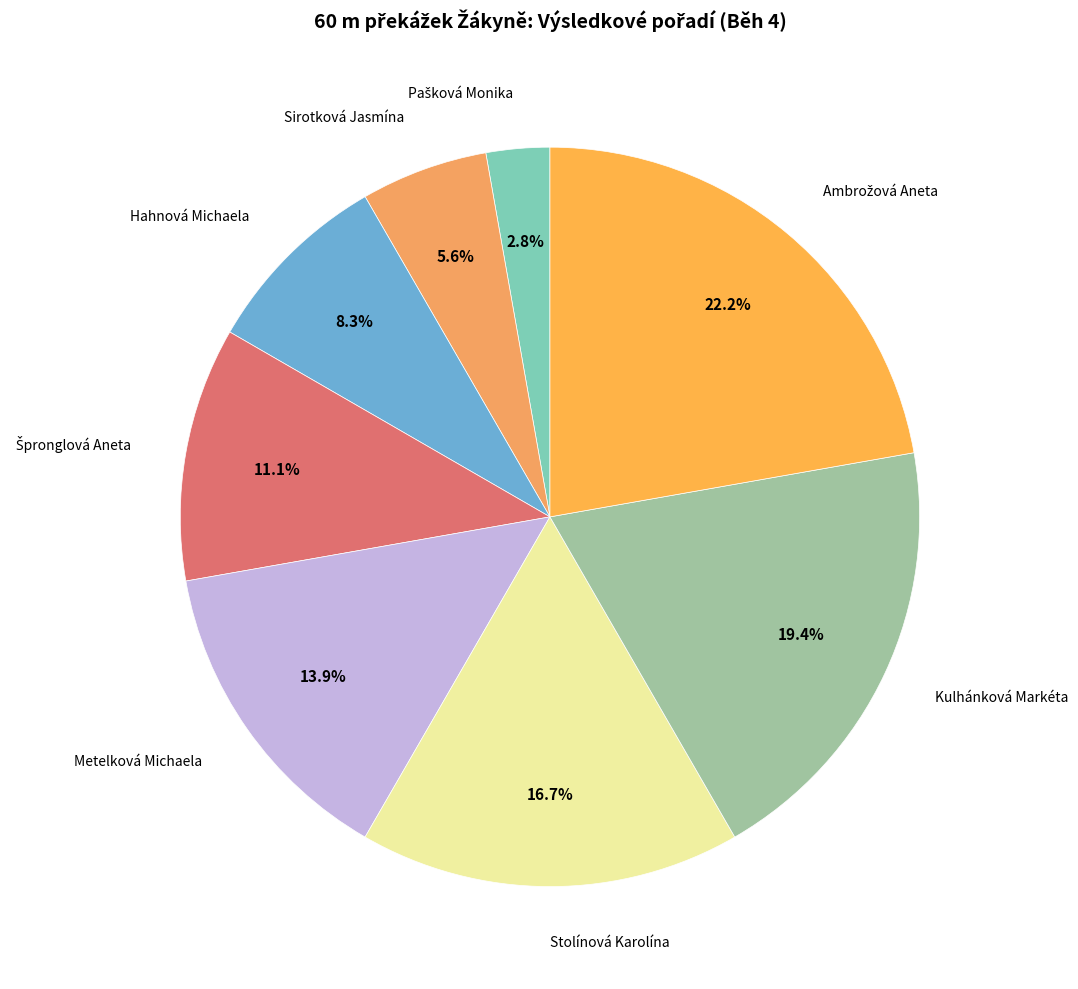

How many slices are in this pie chart?

8